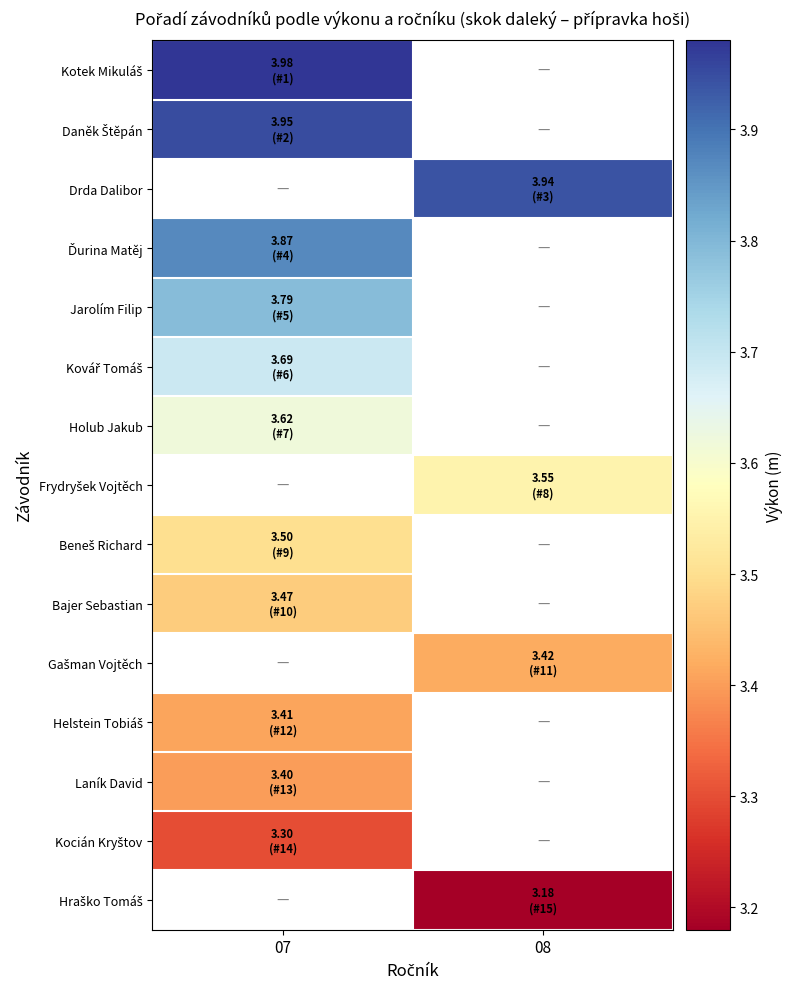

List the series in order of their peak value, highest first.

Kotek Mikuláš, Daněk Štěpán, Drda Dalibor, Ďurina Matěj, Jarolím Filip, Kovář Tomáš, Holub Jakub, Frydryšek Vojtěch, Beneš Richard, Bajer Sebastian, Gašman Vojtěch, Helstein Tobiáš, Laník David, Kocián Kryštov, Hraško Tomáš